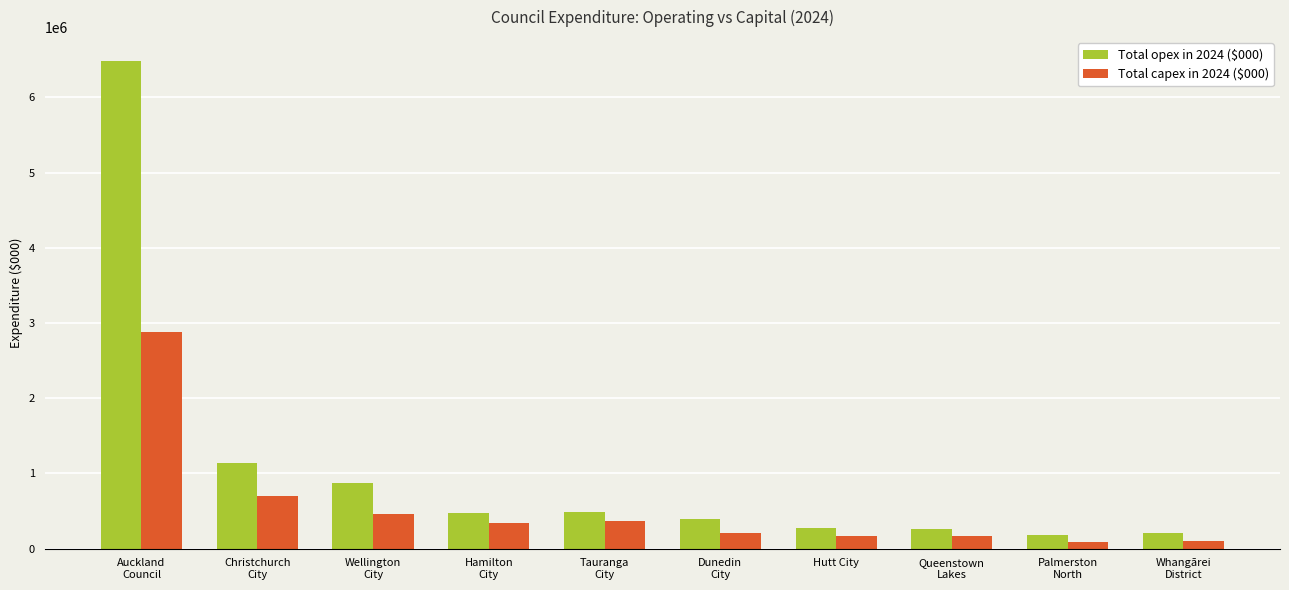

Rank the series at Christchurch
City from lowest to highest value.

Total capex in 2024 ($000), Total opex in 2024 ($000)